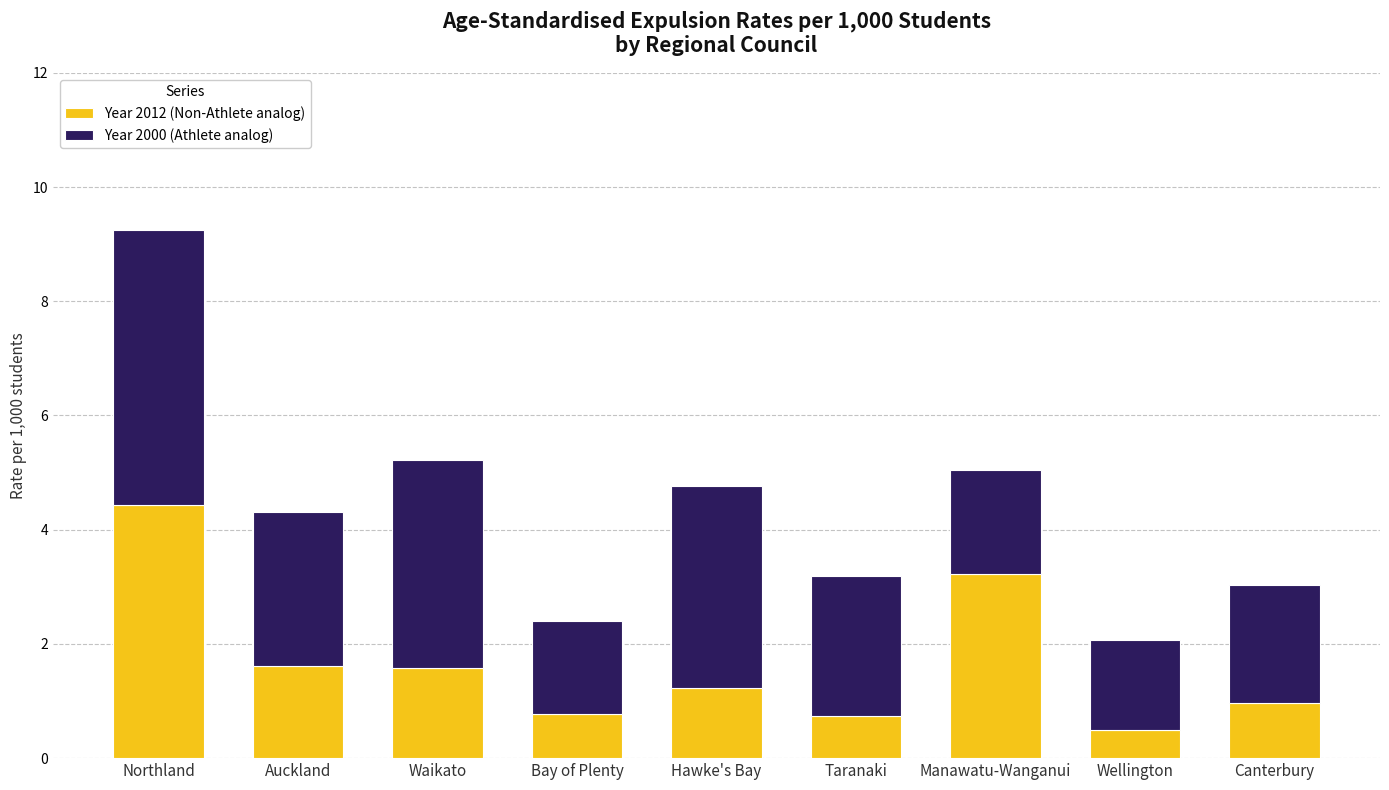

True or false: Year 2012 (Non-Athlete analog) has a value of 1.0 at Canterbury.

True